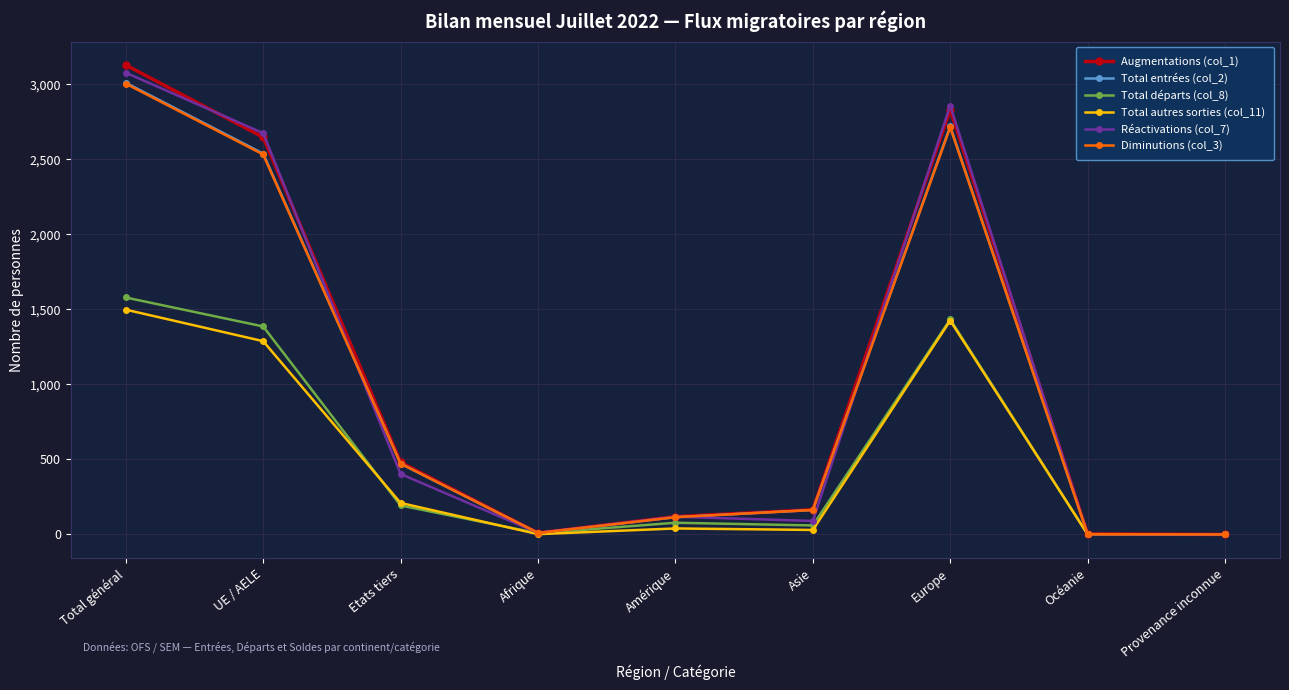

True or false: Total autres sorties (col_11) has a value of 2185 at Total général.

False